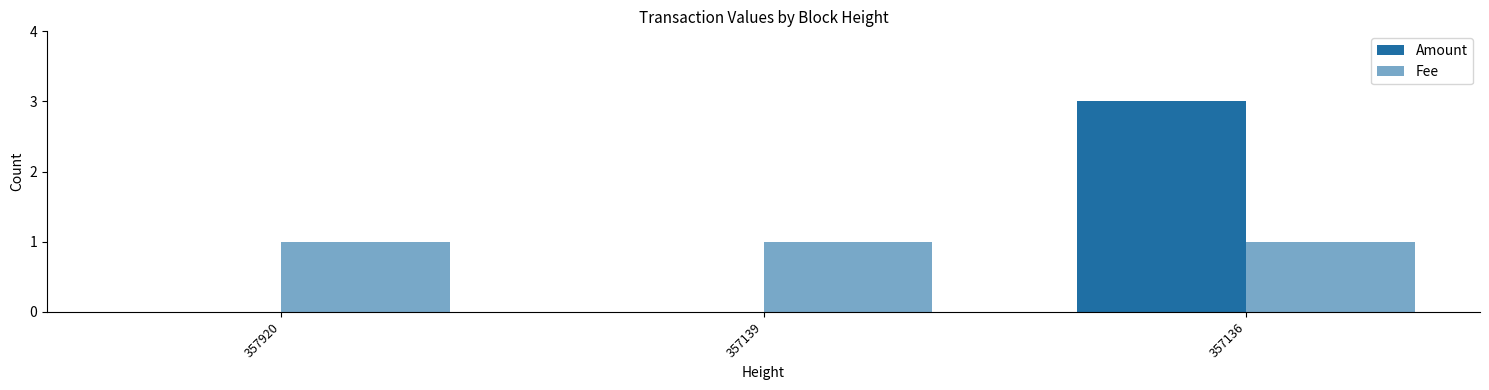

Reading left to right, extract all data points from this chart.

Amount: 357920=0	357139=0	357136=3
Fee: 357920=1	357139=1	357136=1